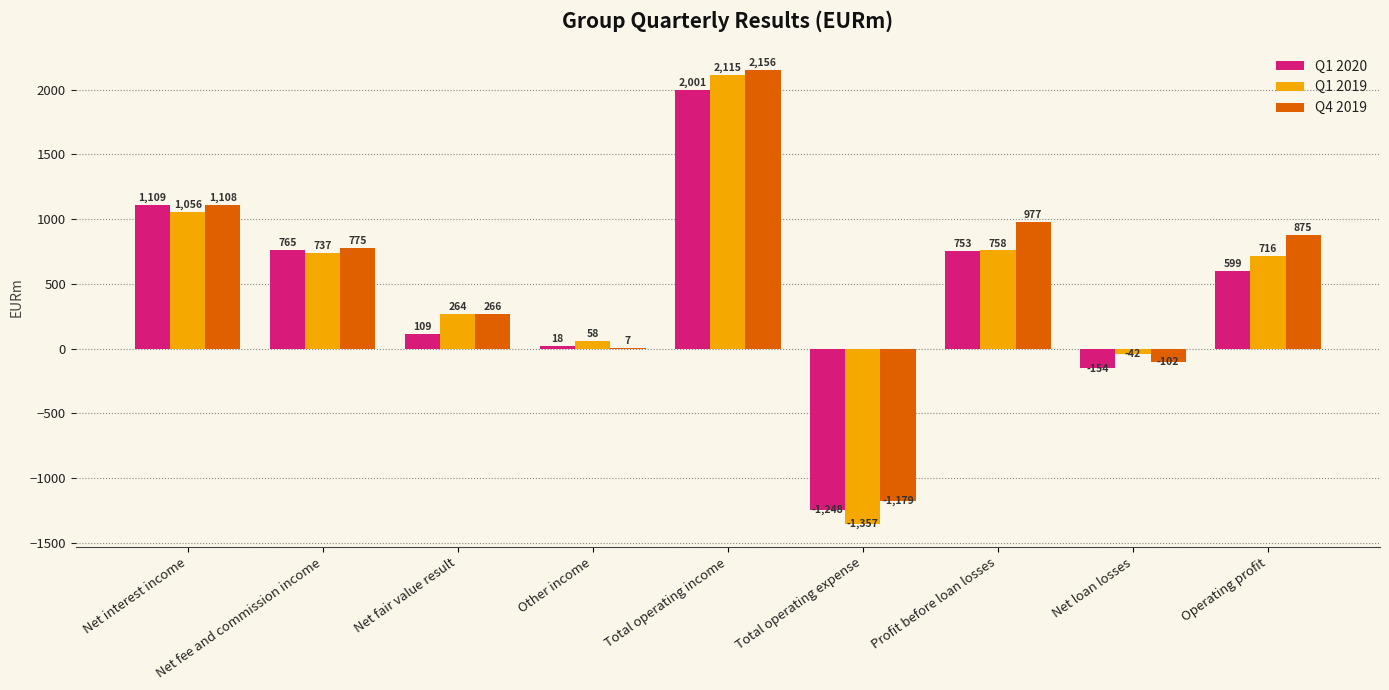

Which label corresponds to the largest value in the chart?

Total operating income